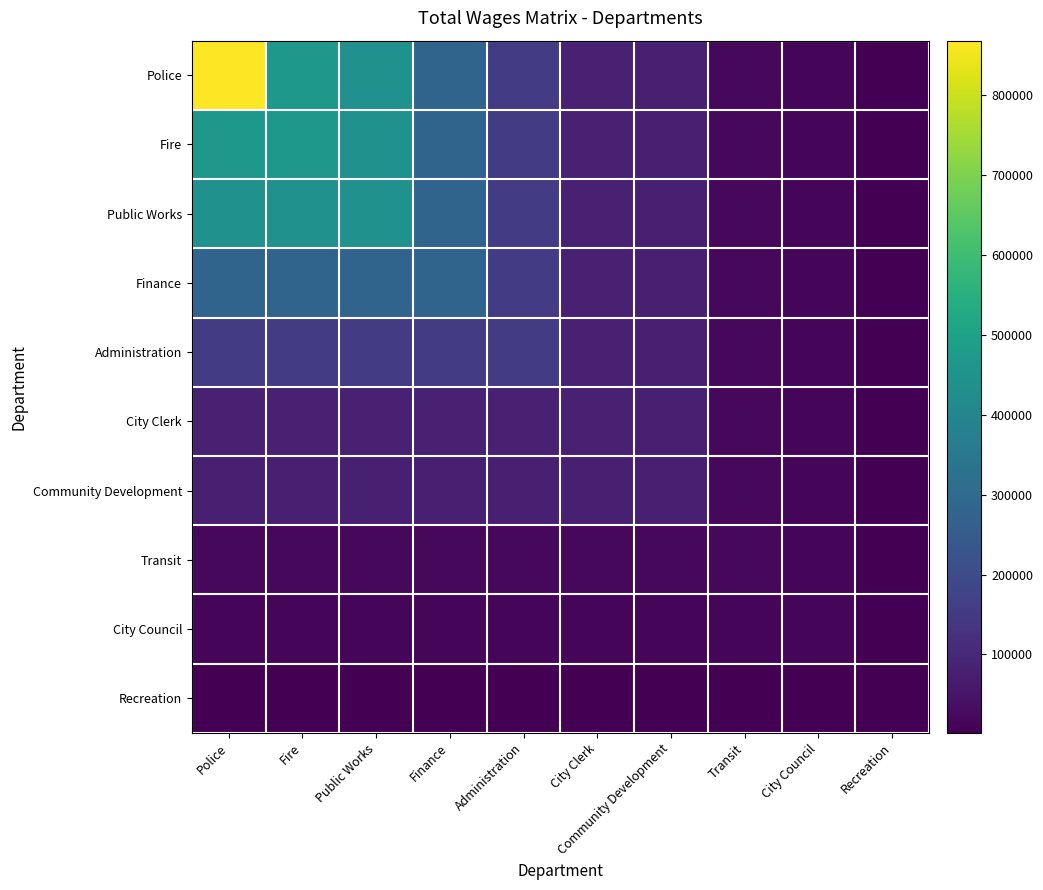

Between Public Works and Community Development, which series saw the biggest shift?

Police